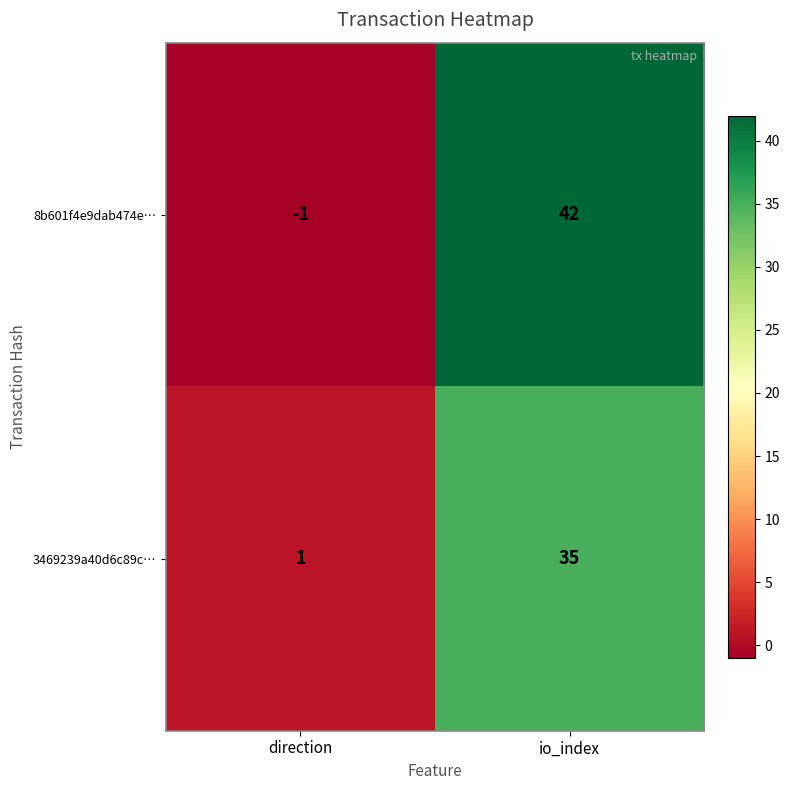

What is the sum of all 3469239a40d6c89c… values?

36